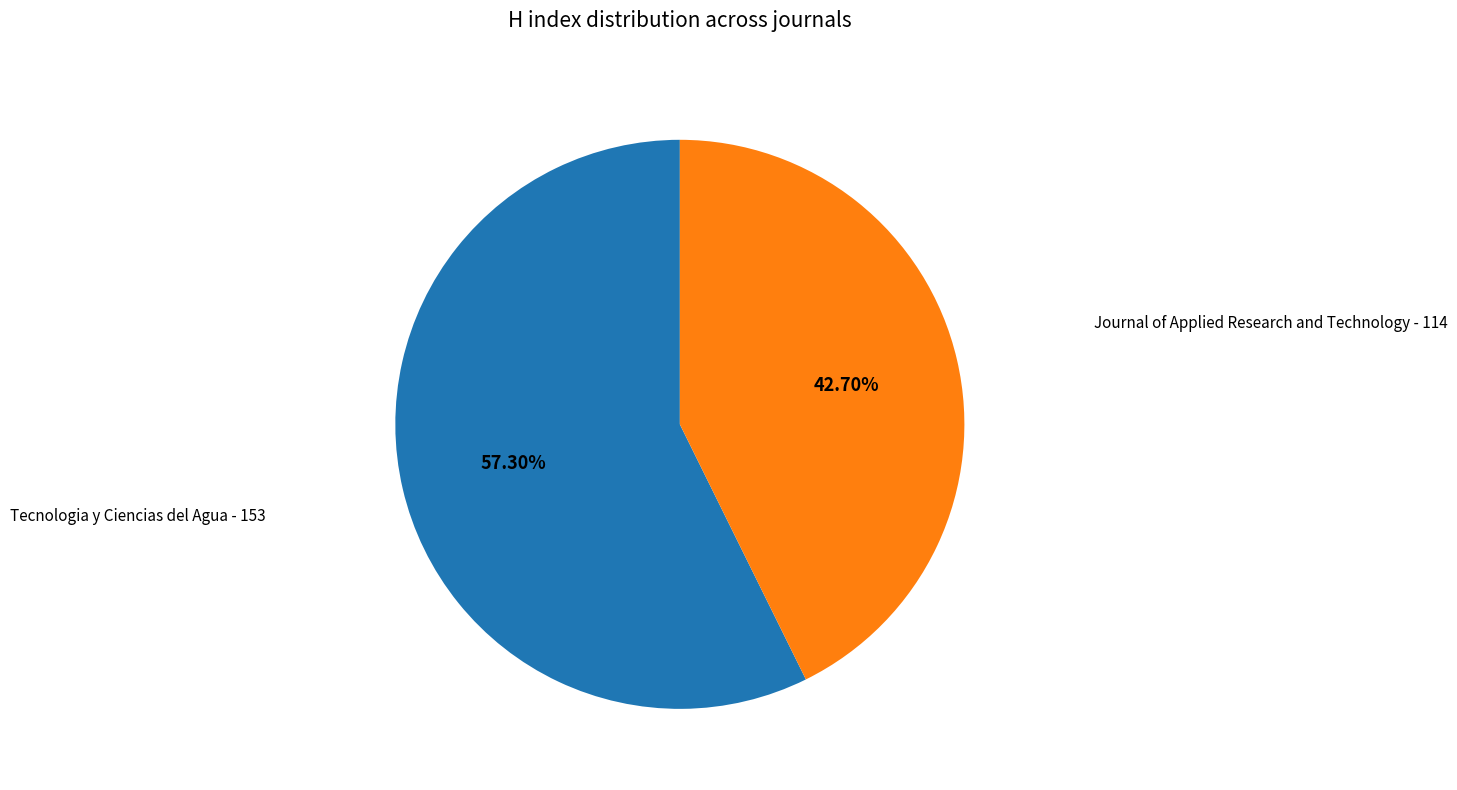

Is there a majority slice in this chart?

Yes